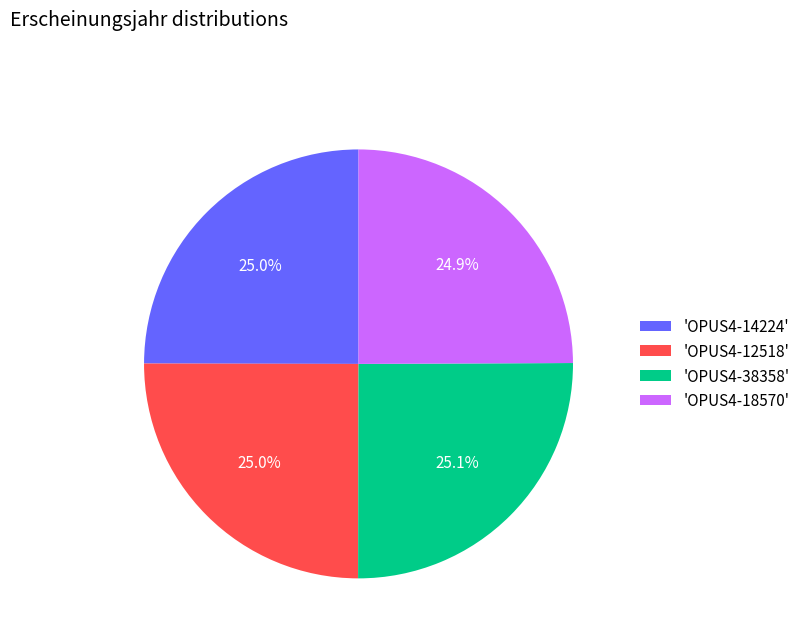

What is the ratio of the value at 'OPUS4-14224' to the value at 'OPUS4-18570'?

1.0